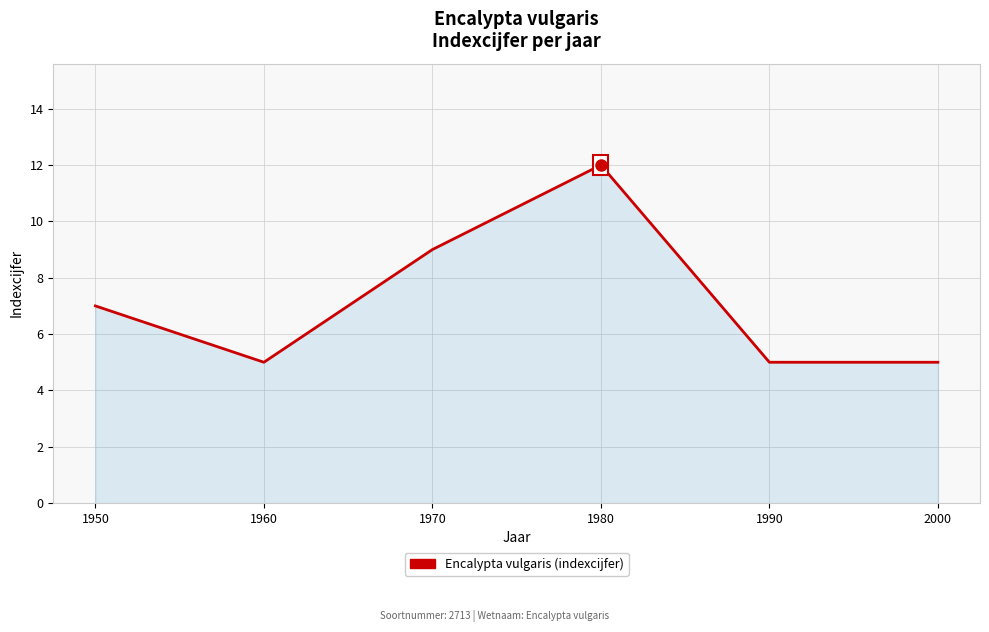

How many distinct data groups are displayed?

1